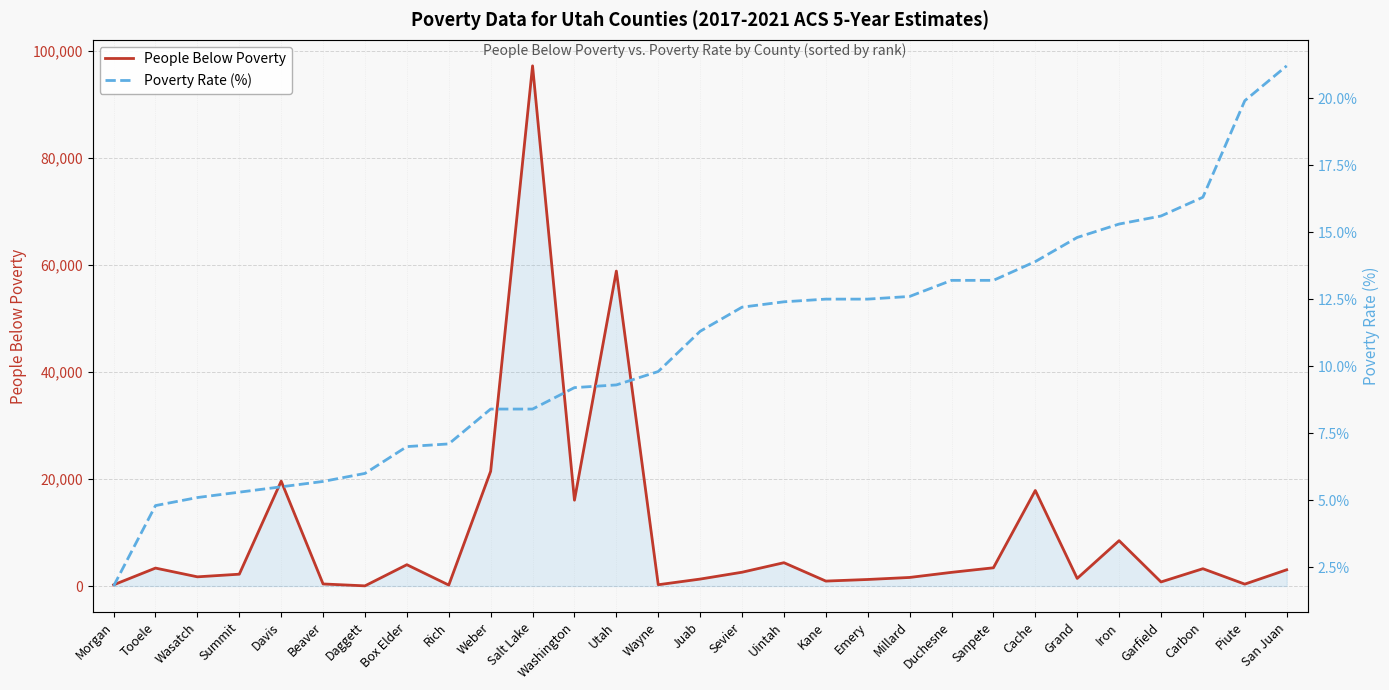

True or false: Poverty Rate (%) has a value of 5.5 at Iron.

False